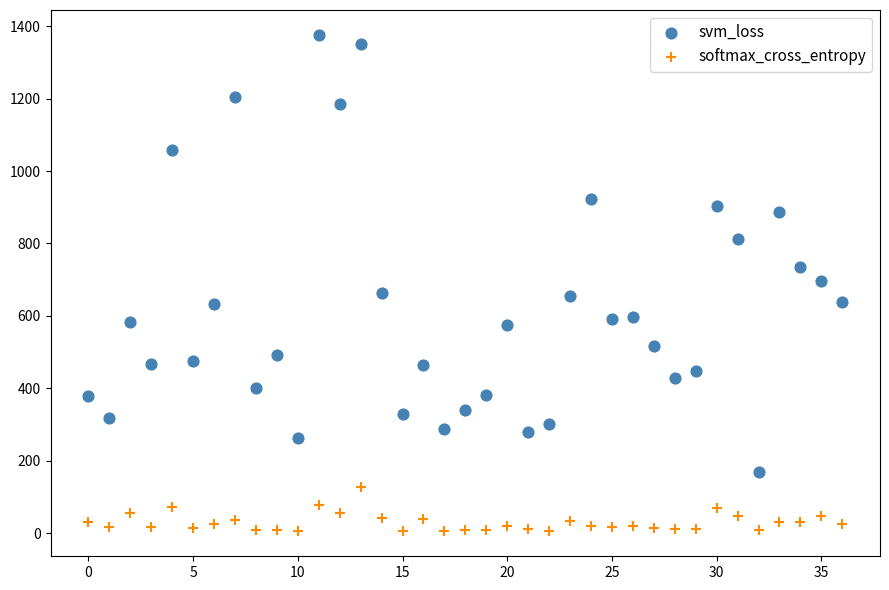

Which series reaches the maximum Y coordinate?

svm_loss